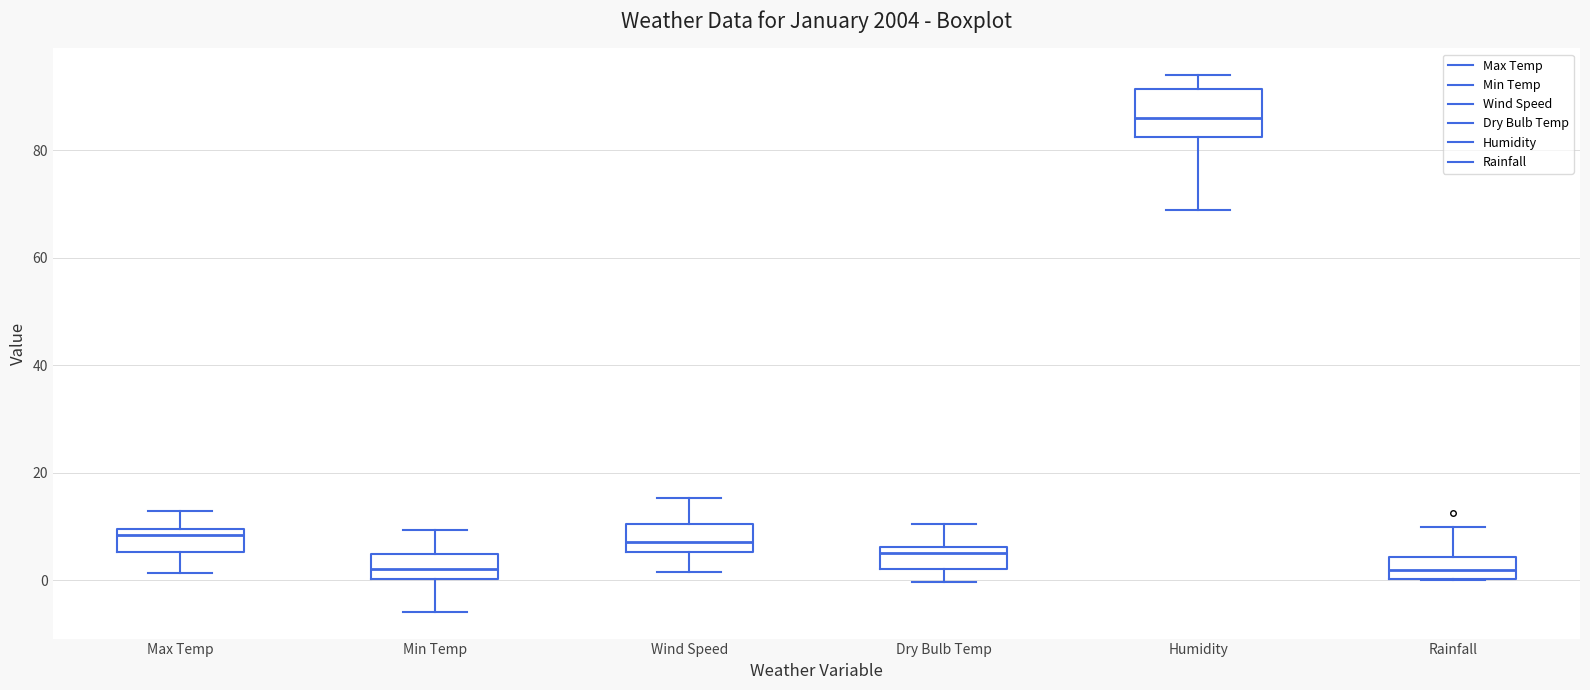

Reading left to right, read every box against the y-axis: the position of its median line, the range the box covers, and the ends of its whiskers. The values are not printed on the chart, so give them approximately, as read against the axis.

Max Temp: median 8, box 6 to 10, whiskers 2 to 12
Min Temp: median 2, box 0 to 4, whiskers -6 to 10
Wind Speed: median 8, box 6 to 10, whiskers 2 to 16
Dry Bulb Temp: median 6 (just below the box's upper edge), box 2 to 6, whiskers 0 to 10
Humidity: median 86, box 82 to 92, whiskers 70 to 94
Rainfall: median 2, box 0 to 4, whiskers 0 to 10